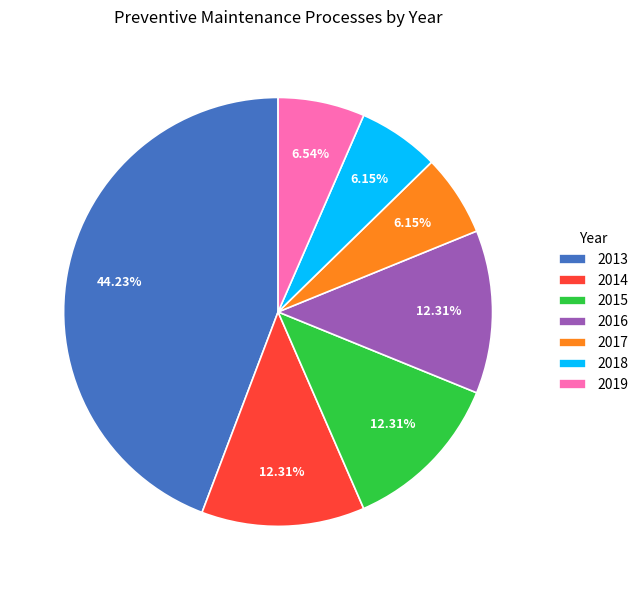

What percentage is NOT represented by 2019?

93.5%